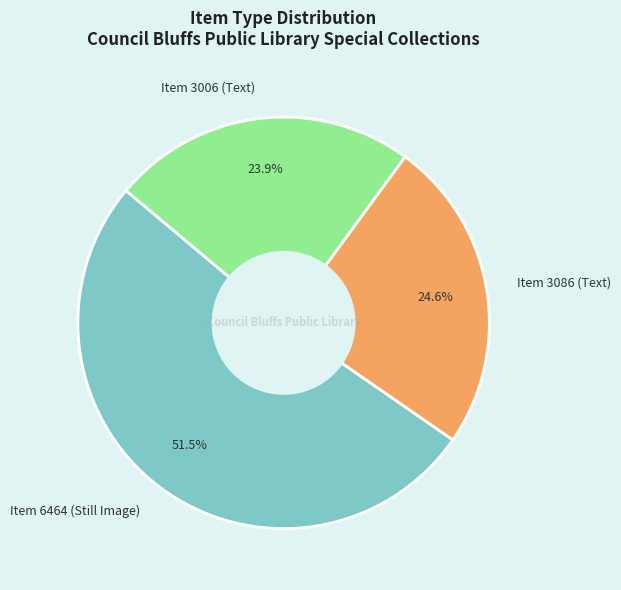

Combined, do Item 3006 (Text) and Item 6464 (Still Image) account for over 50%?

Yes